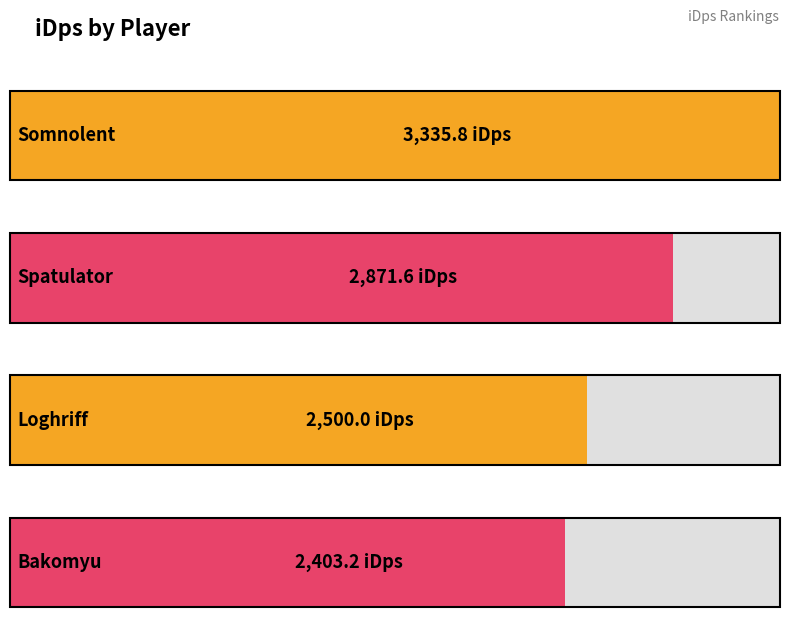

Reading left to right, transcribe all the data shown in this chart.

Somnolent=3335.8	Spatulator=2871.6	Loghriff=2500.0	Bakomyu=2403.2